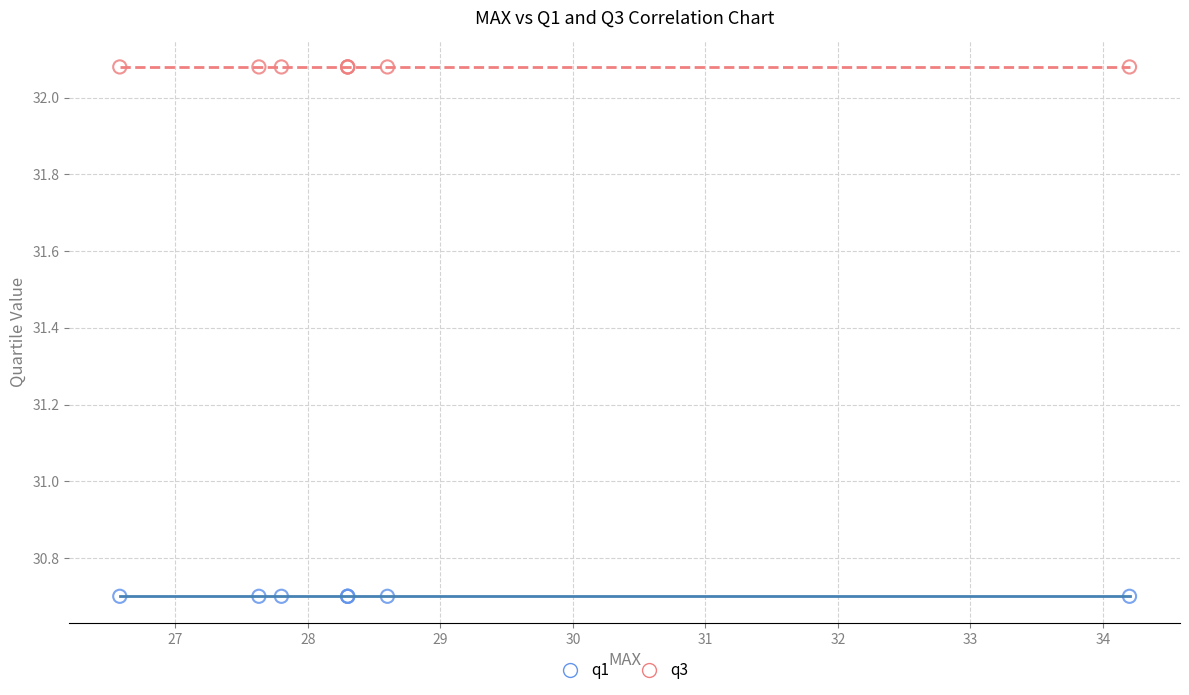

Which series reaches the maximum Y coordinate?

q3